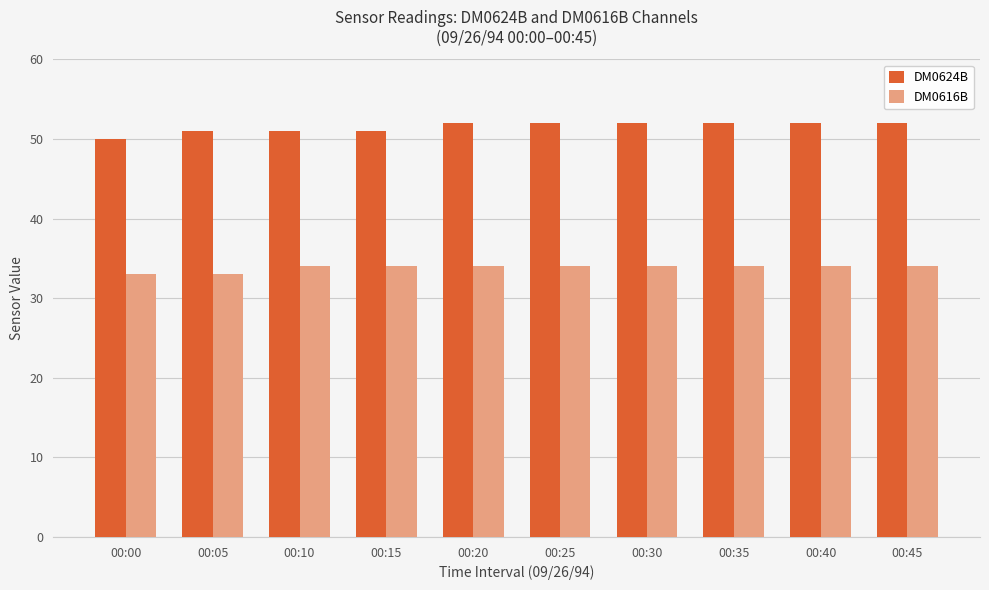

What is the value of the DM0616B bar at the 6th from the left?

34